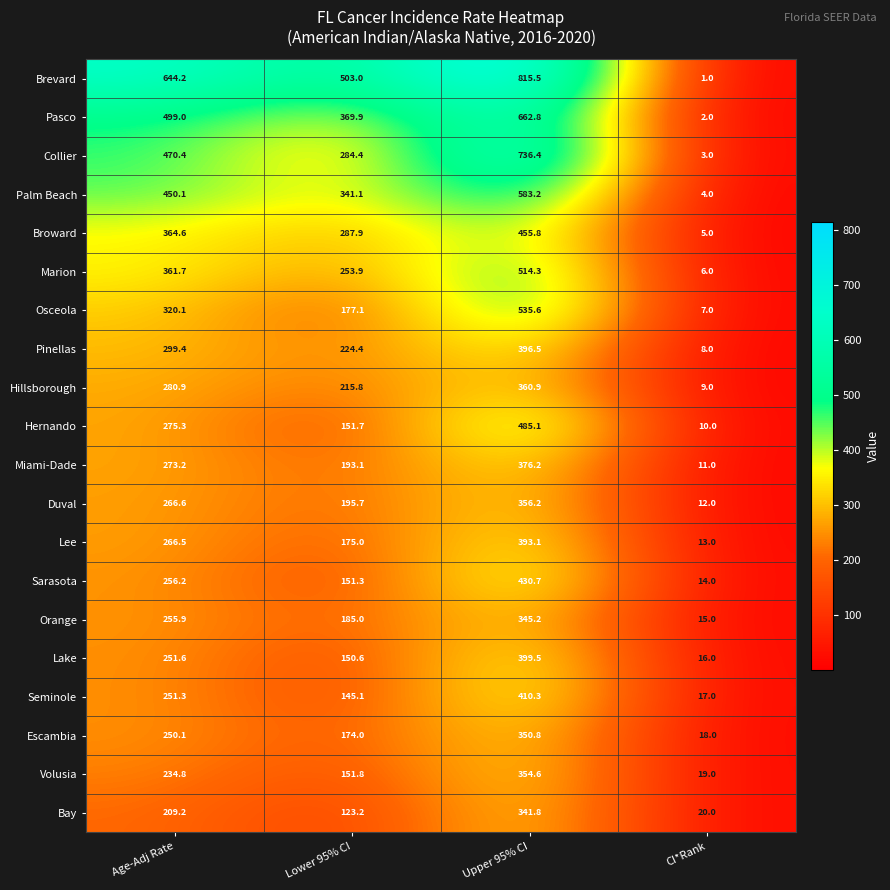

What value does the Bay series have at Lower 95% CI?

123.2